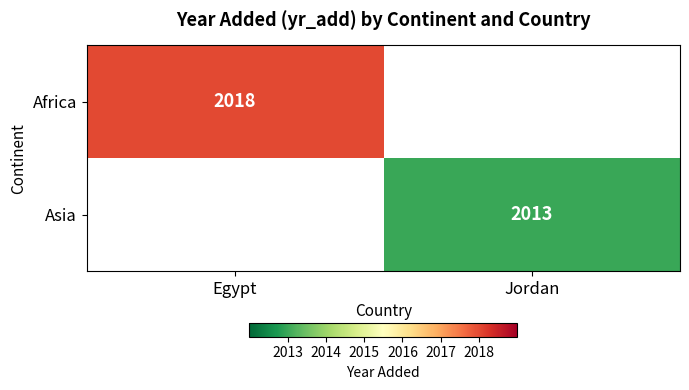

The Africa series shows 3576 at Egypt. True or false?

False